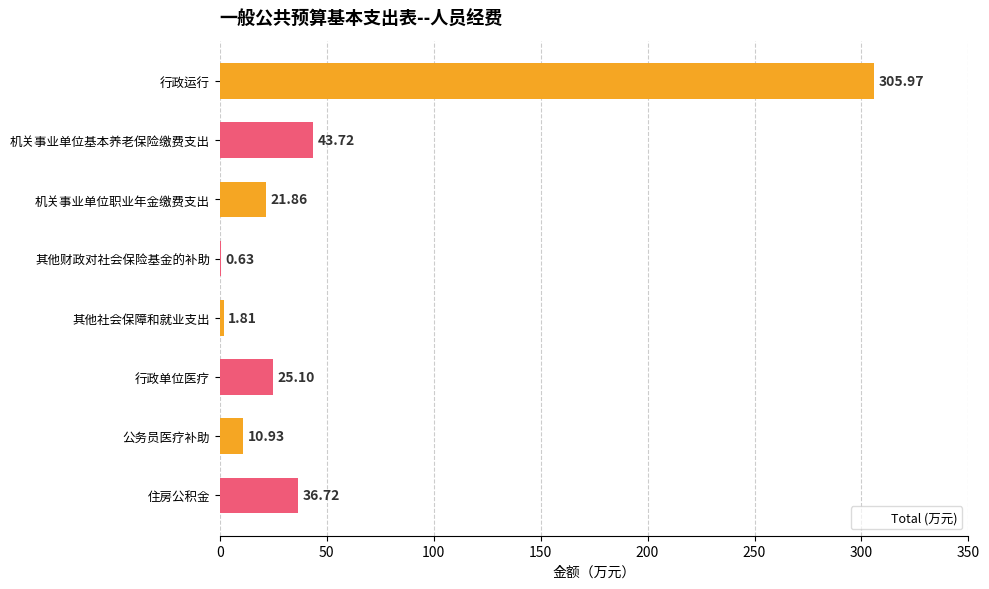

Reading right to left, transcribe all the data shown in this chart.

36.7	10.9	25.1	1.8	0.6	21.9	43.7	306.0